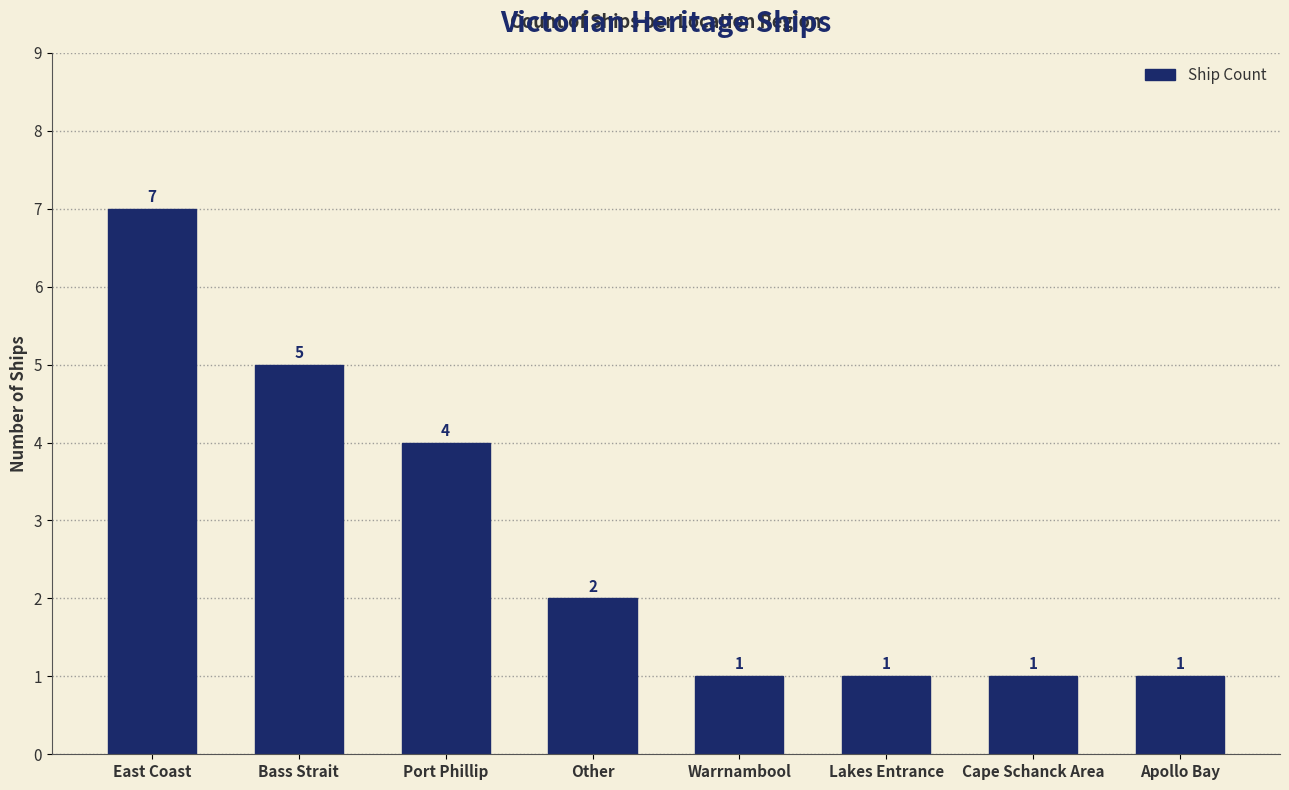

The value at Bass Strait is 2. True or false?

False